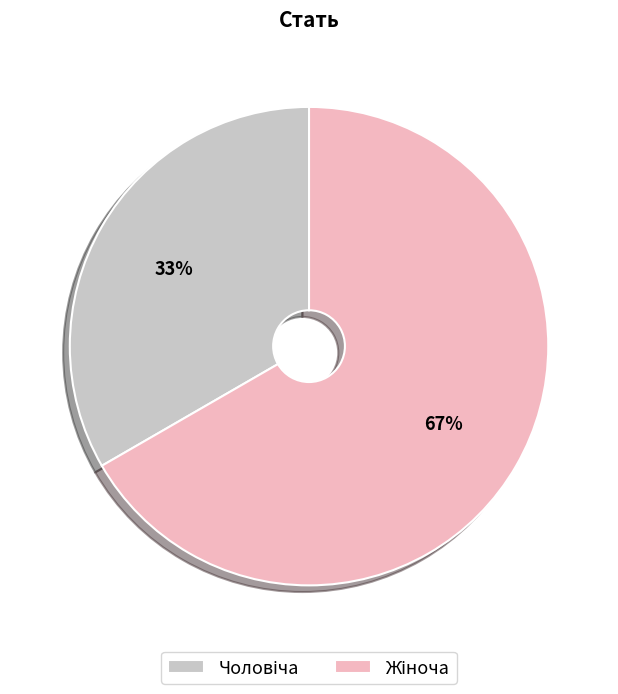

Is there any slice that represents more than half of the pie?

Yes